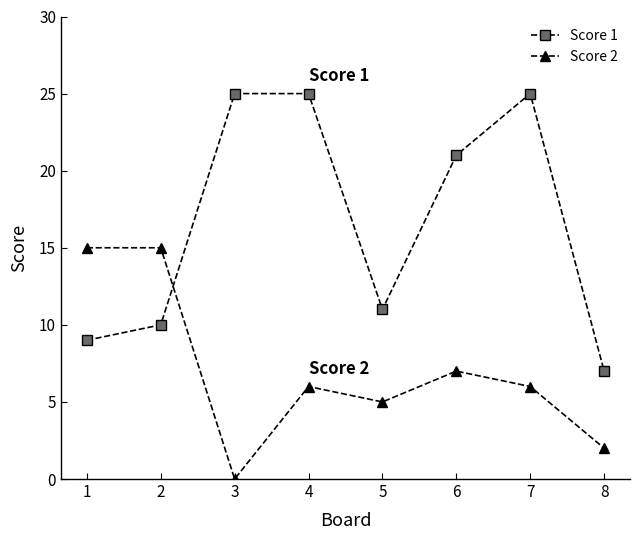

Which series has the largest range (max minus min)?

Score 1